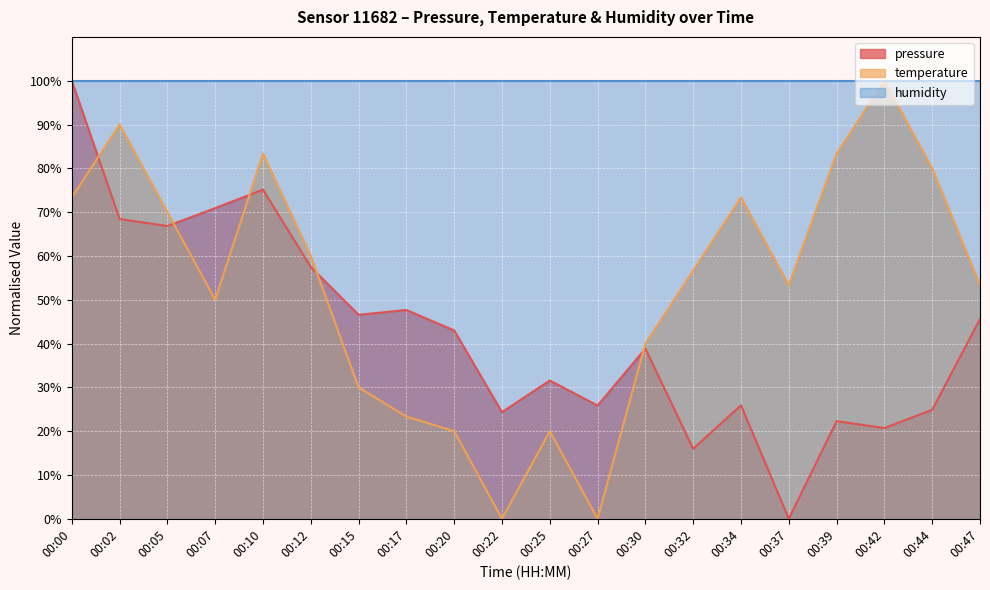

Rank the series by their average value, from lowest to highest.

pressure, temperature, humidity